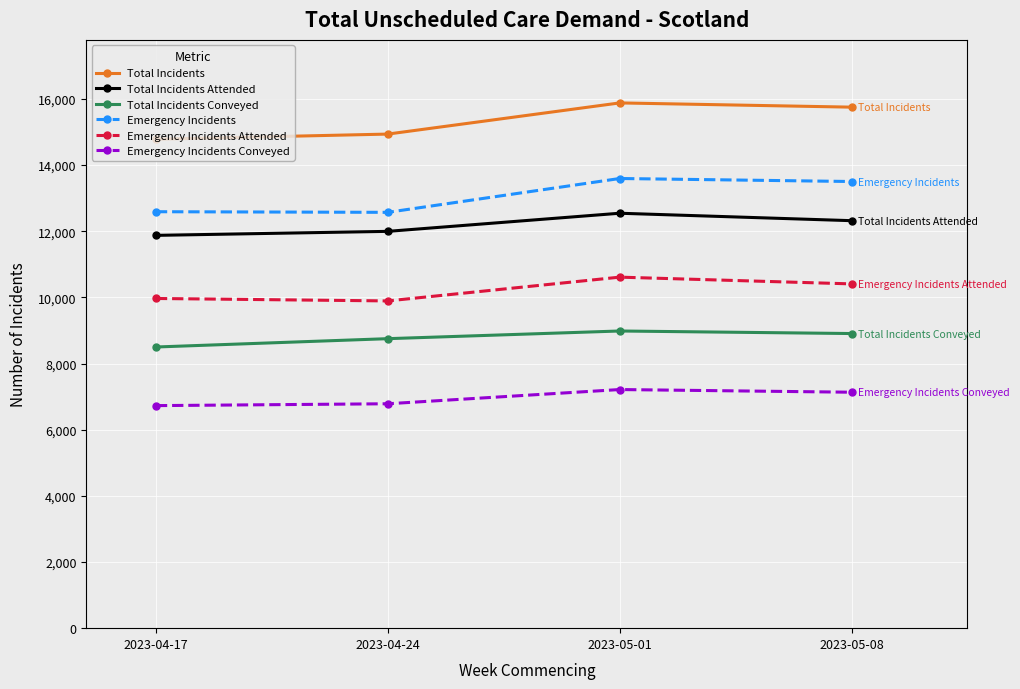

True or false: Emergency Incidents Attended and Emergency Incidents Conveyed intersect in this chart.

False